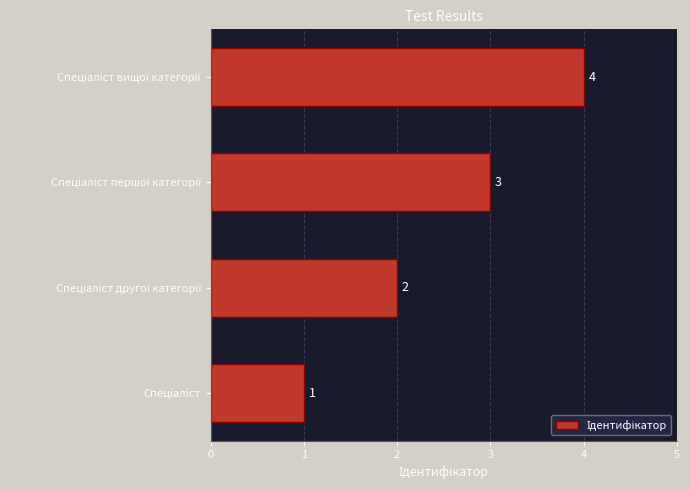

What is the smallest value displayed?

1